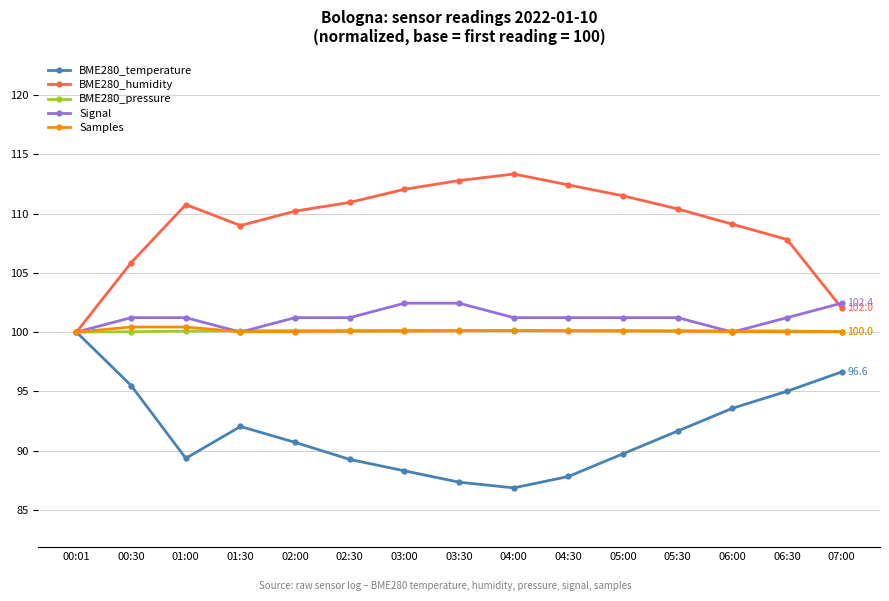

Which category has the lowest value in the BME280_humidity series?

00:01